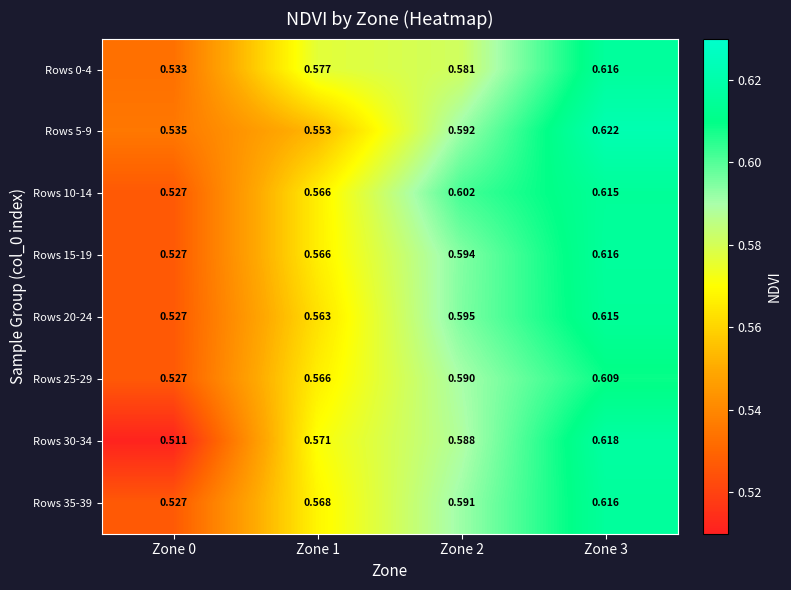

At which category does the chart reach its minimum across all series?

Zone 0